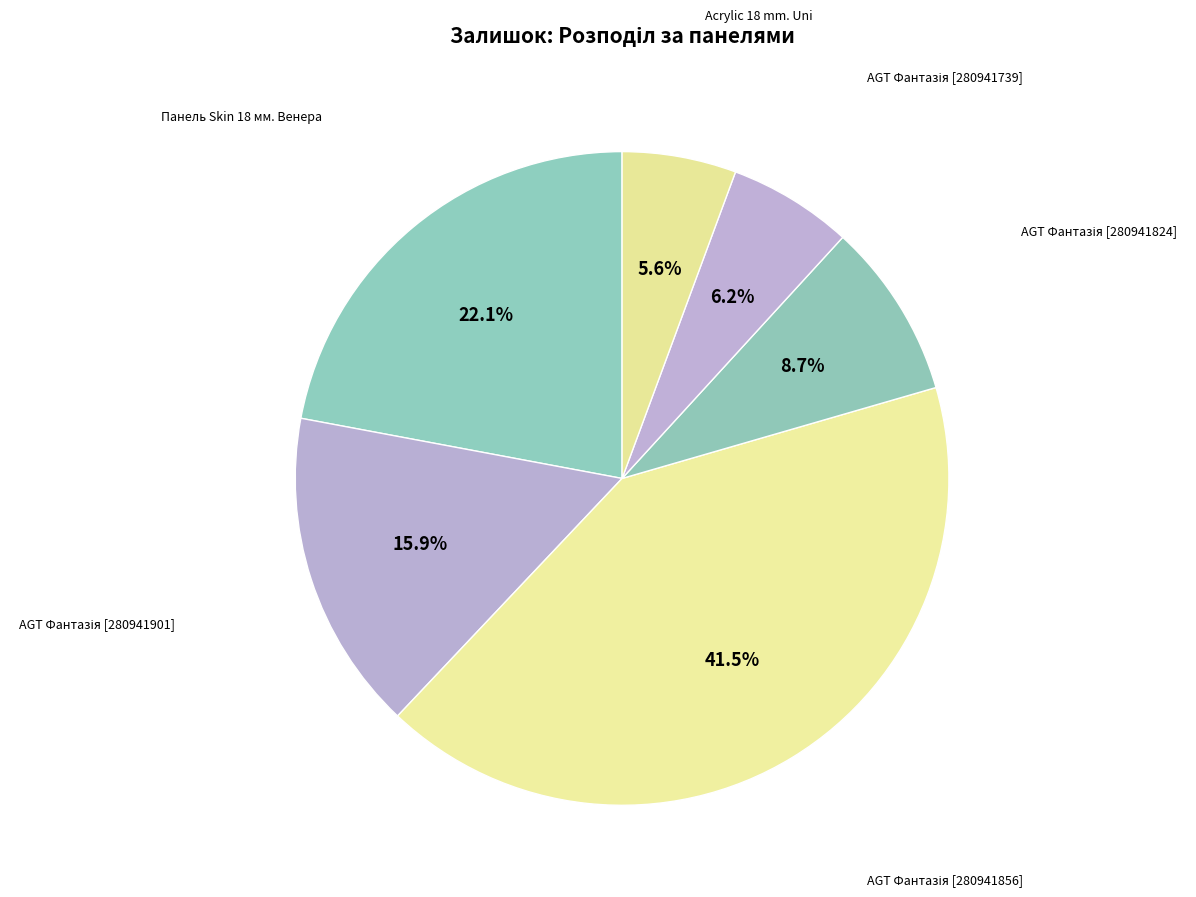

Which slice is the smallest?

Acrylic 18 mm. Uni